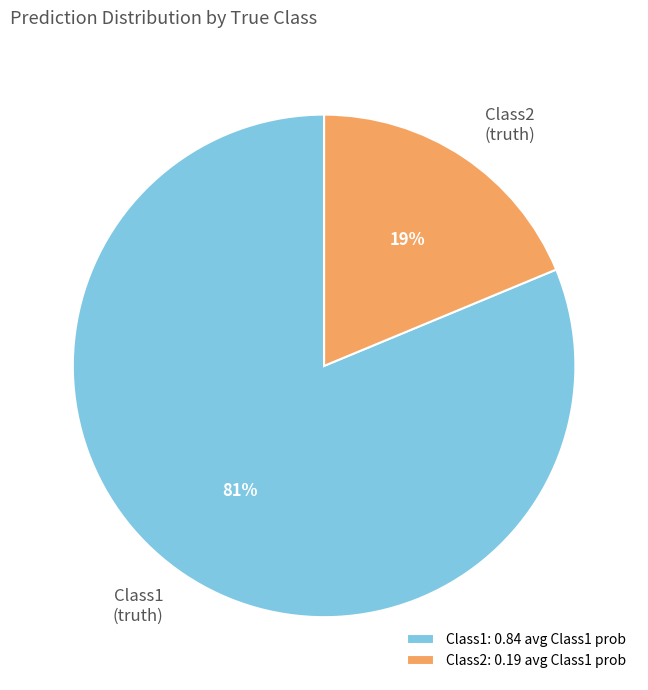

Is there a majority slice in this chart?

Yes